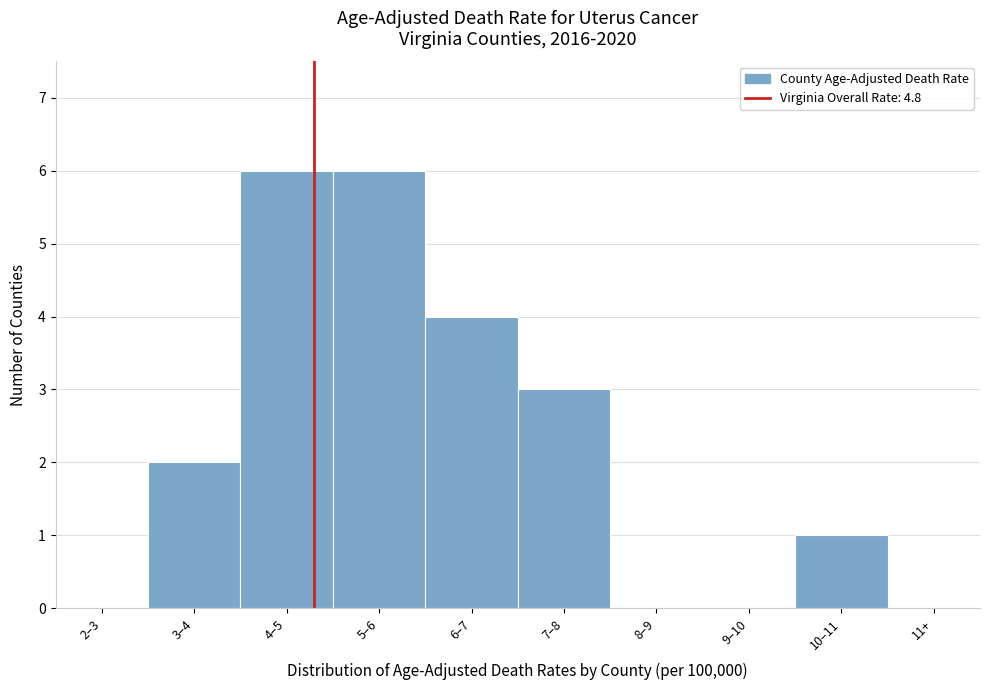

Reading left to right, extract all data points from this chart.

2–3=0	3–4=2	4–5=6	5–6=6	6–7=4	7–8=3	8–9=0	9–10=0	10–11=1